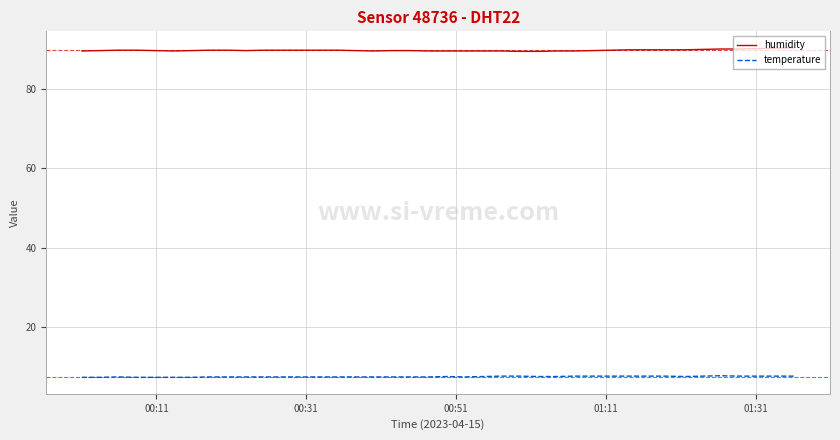

What is the maximum value shown in the chart?

90.4